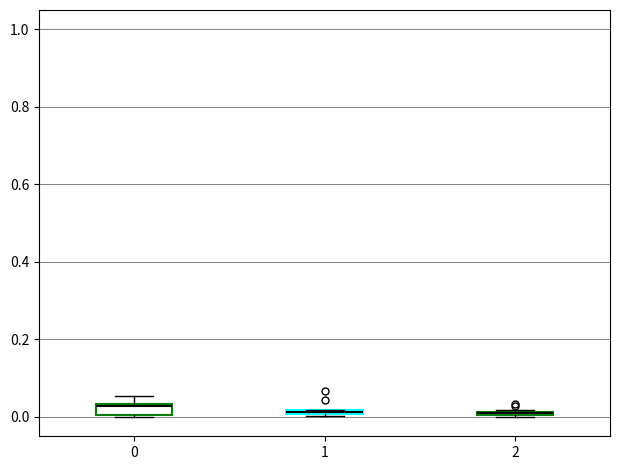

Where is the lower edge of the box at x = 2 on the y-axis? The values are not printed on the chart, so give them approximately, as read against the axis.

0.00